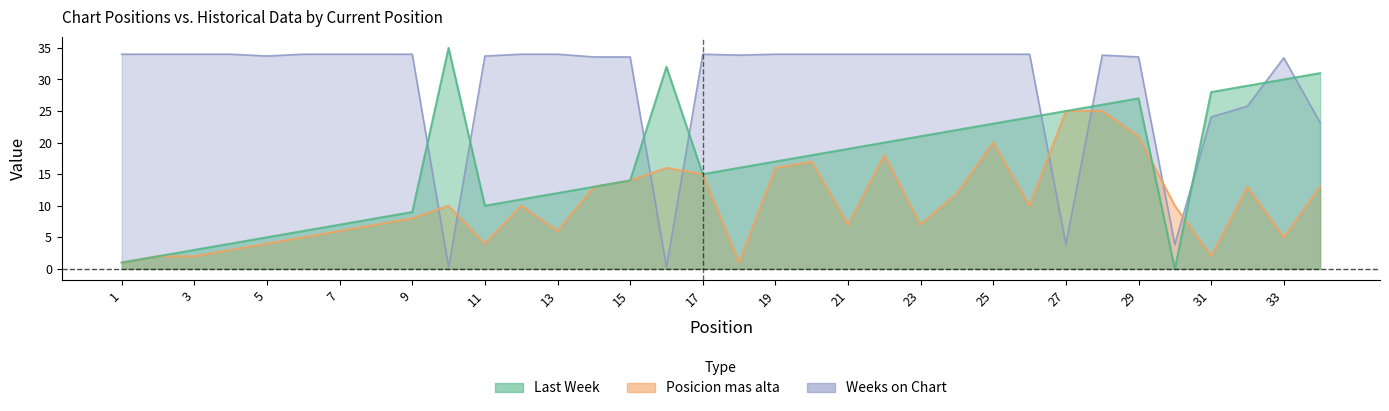

At which category does Weeks on Chart reach its first local valley?

5